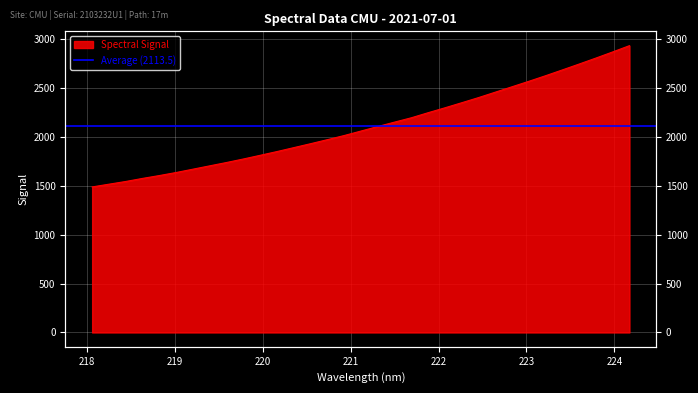

What is the difference between the values at 218.6332 and 218.442?

31.5